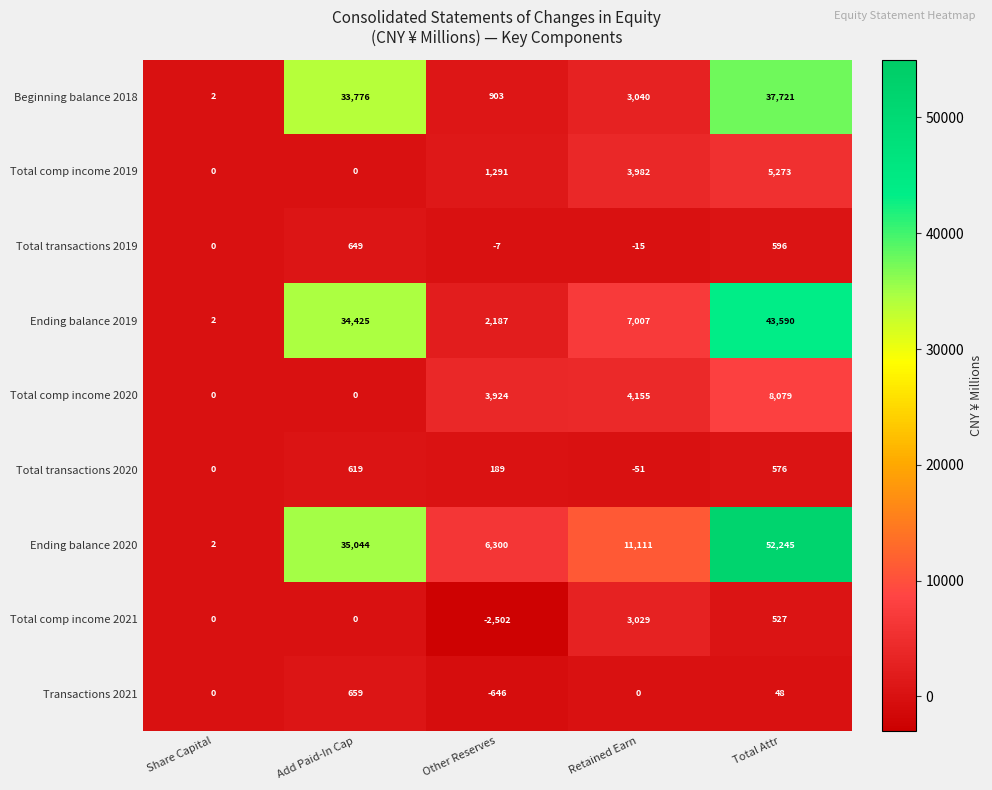

Which series changed the most between Add Paid-In Cap and Total Attr?

Ending balance 2020